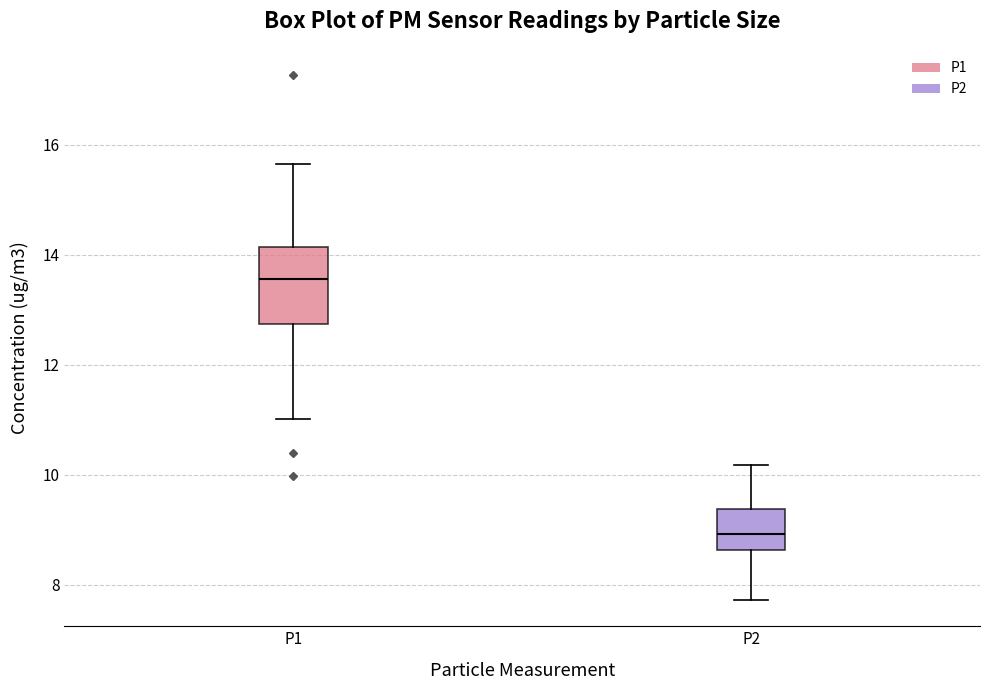

Reading left to right, read every box against the y-axis: the position of its median line, the range the box covers, and the ends of its whiskers. The values are not printed on the chart, so give them approximately, as read against the axis.

P1: median 13.6, box 12.8 to 14.2, whiskers 11.0 to 15.6
P2: median 9.0, box 8.6 to 9.4, whiskers 7.8 to 10.2